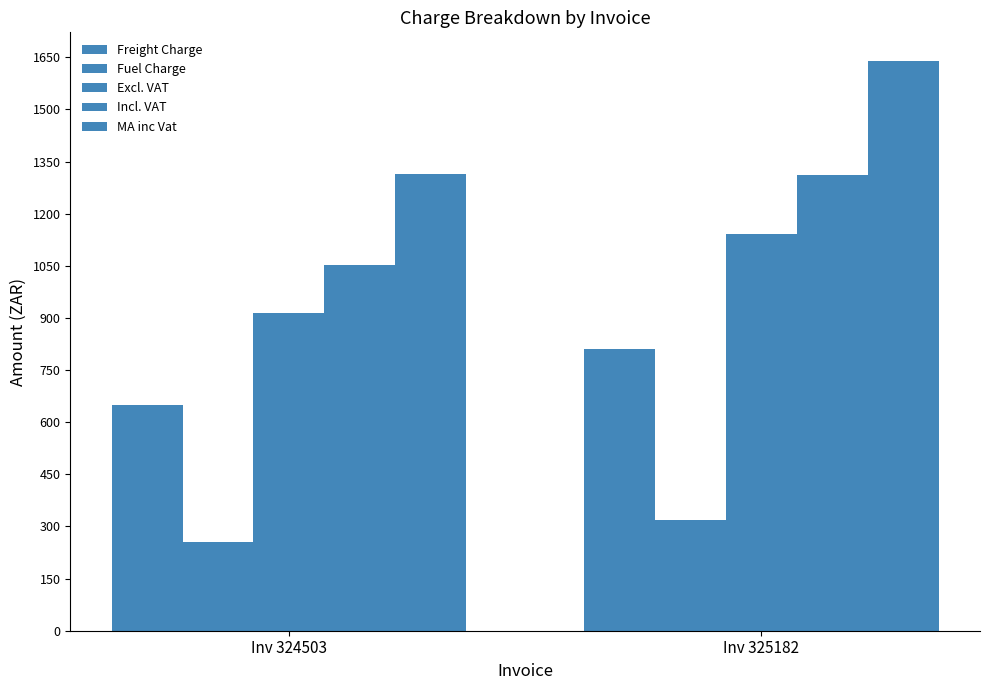

Rank the series by their maximum value, from highest to lowest.

MA inc Vat, Incl. VAT, Excl. VAT, Freight Charge, Fuel Charge